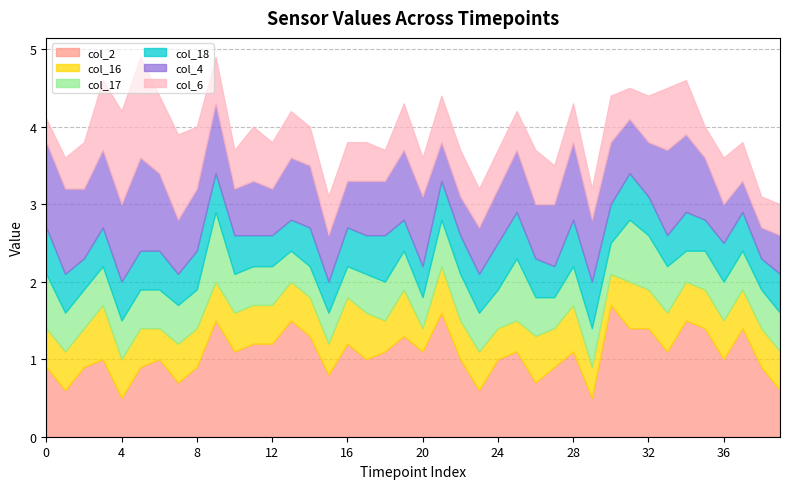

What are all the series names shown in the legend?

col_2, col_16, col_17, col_18, col_4, col_6